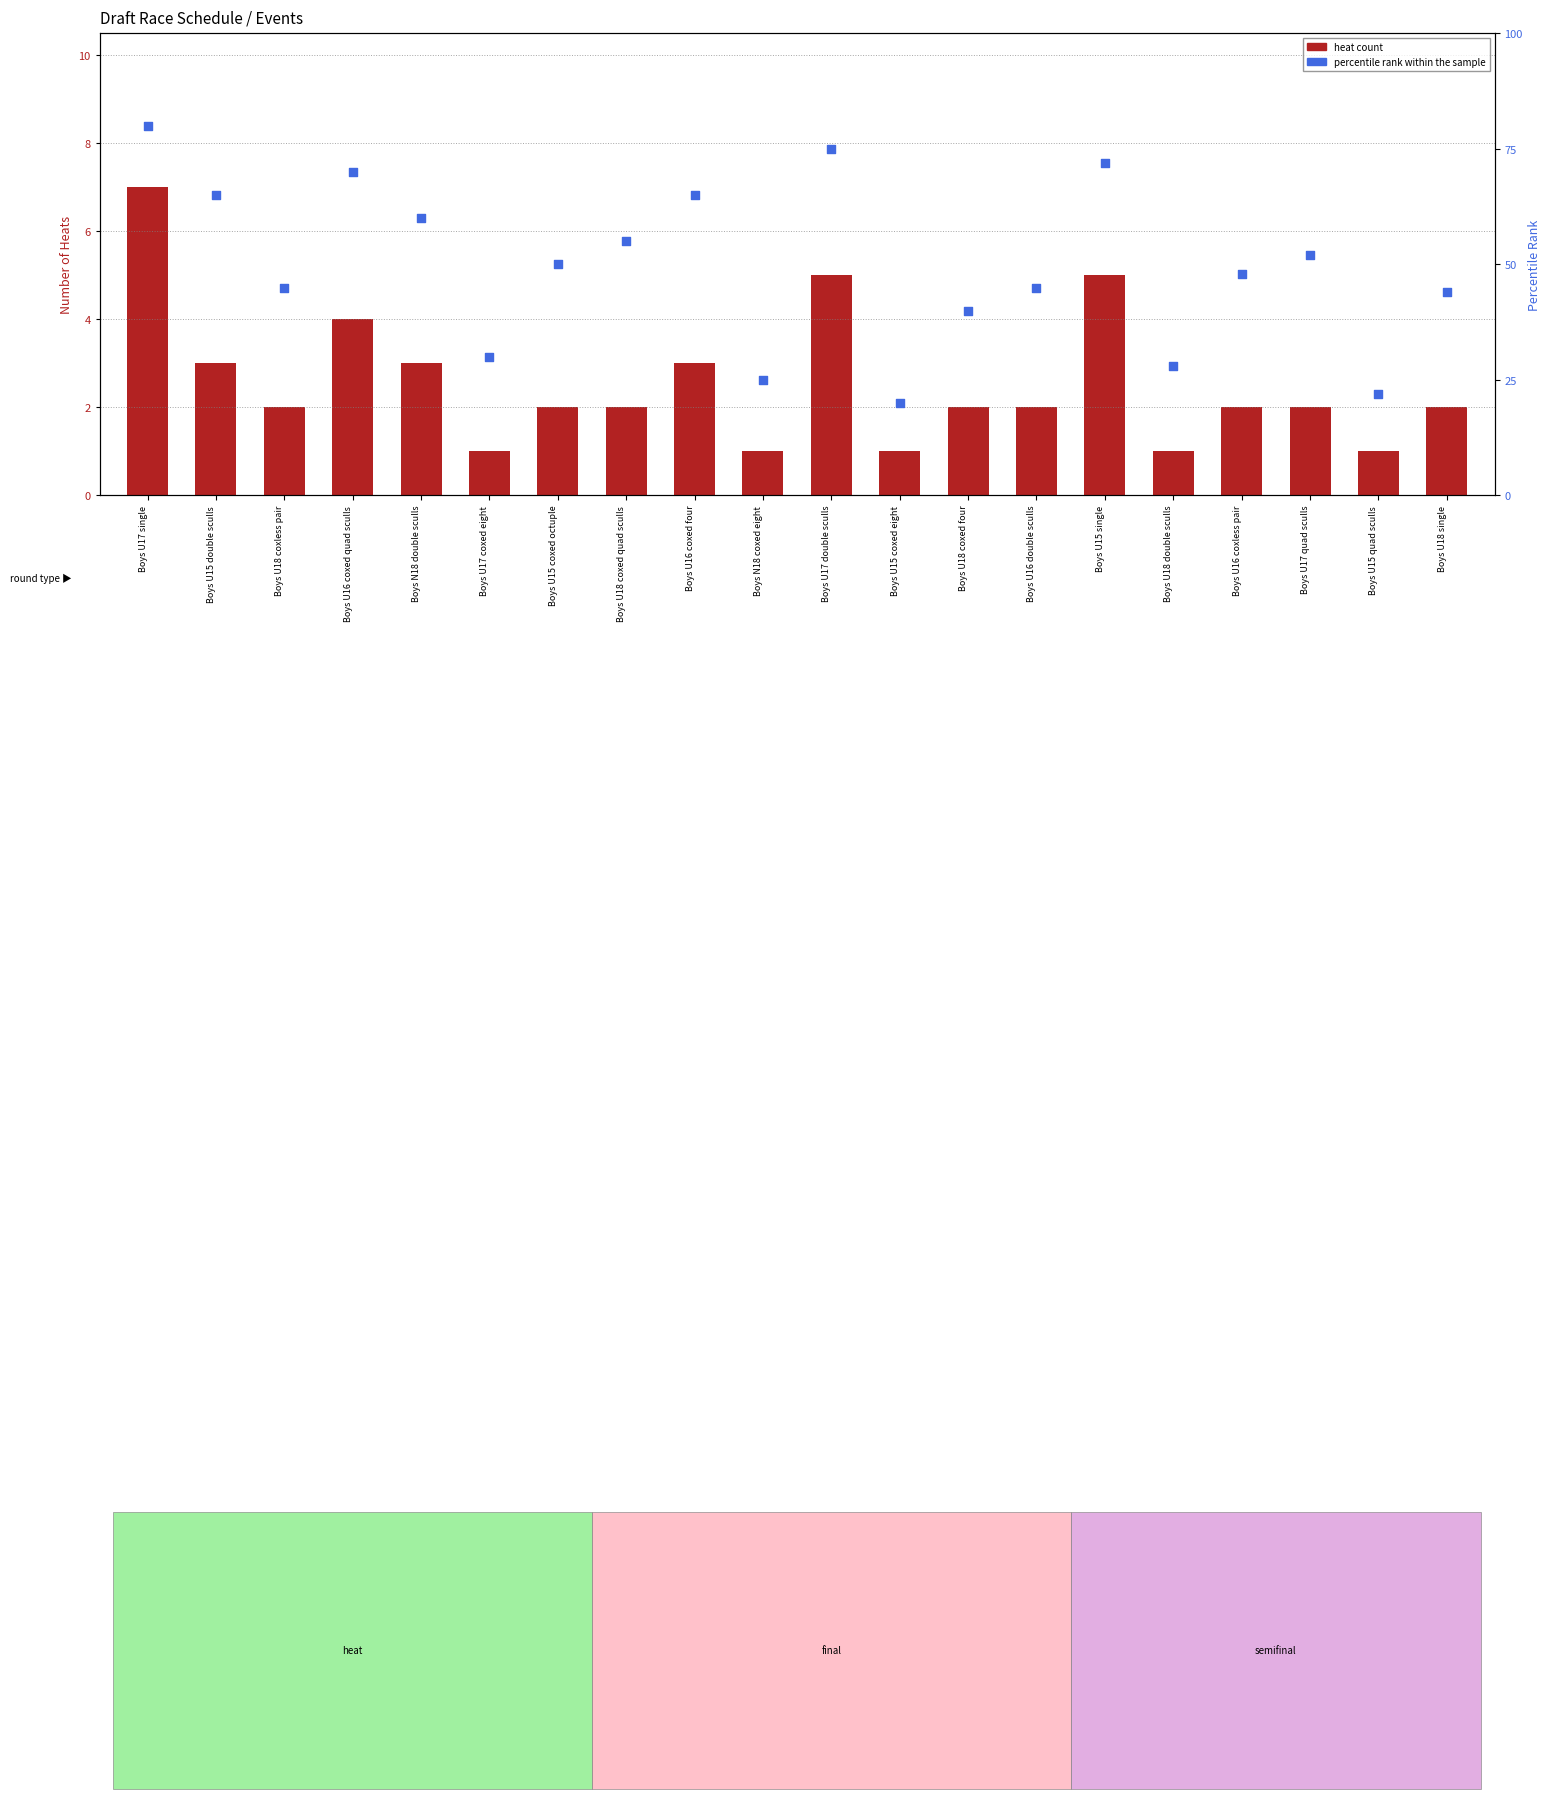

Is the value of heat count at Boys U15 single greater than the value of percentile rank within the sample at Boys U16 coxed quad sculls?

No